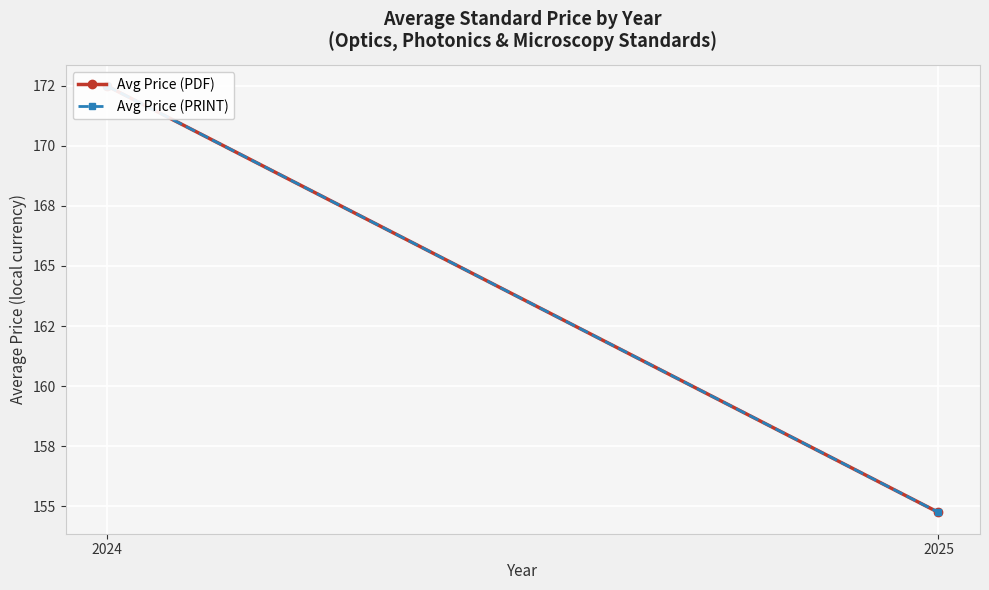

Where is Avg Price (PRINT) nearest to the value 163?

2025